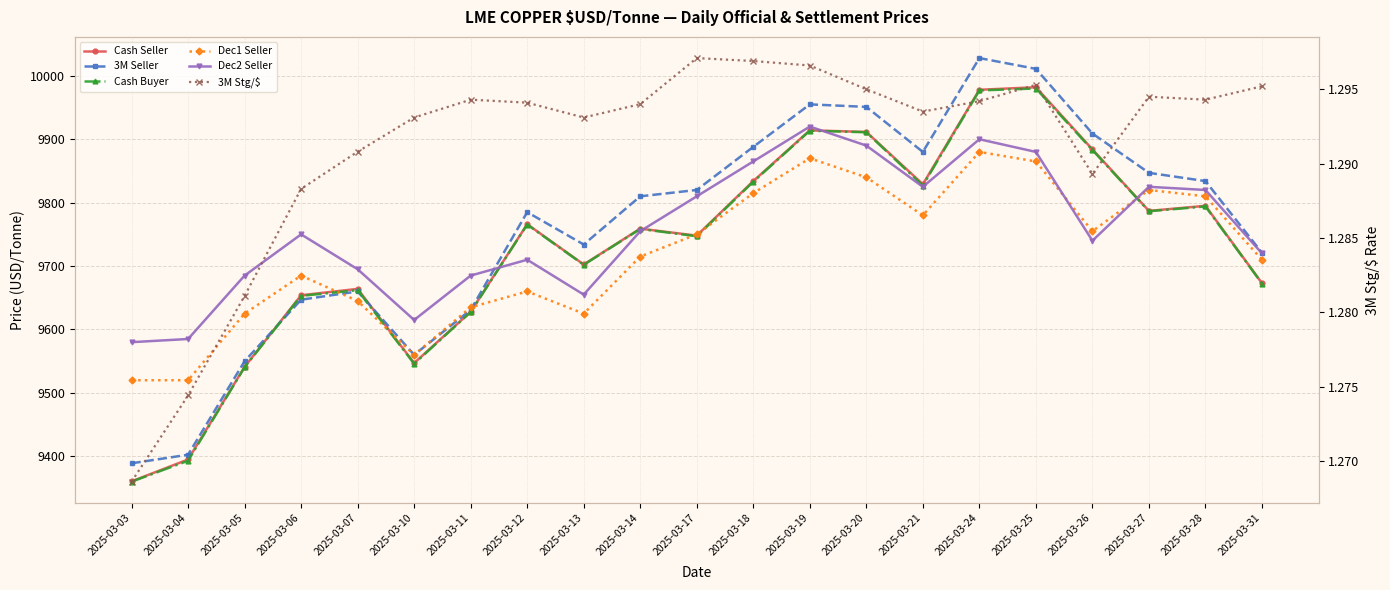

What are all the series names shown in the legend?

Cash Seller, 3M Seller, Cash Buyer, Dec1 Seller, Dec2 Seller, 3M Stg/$